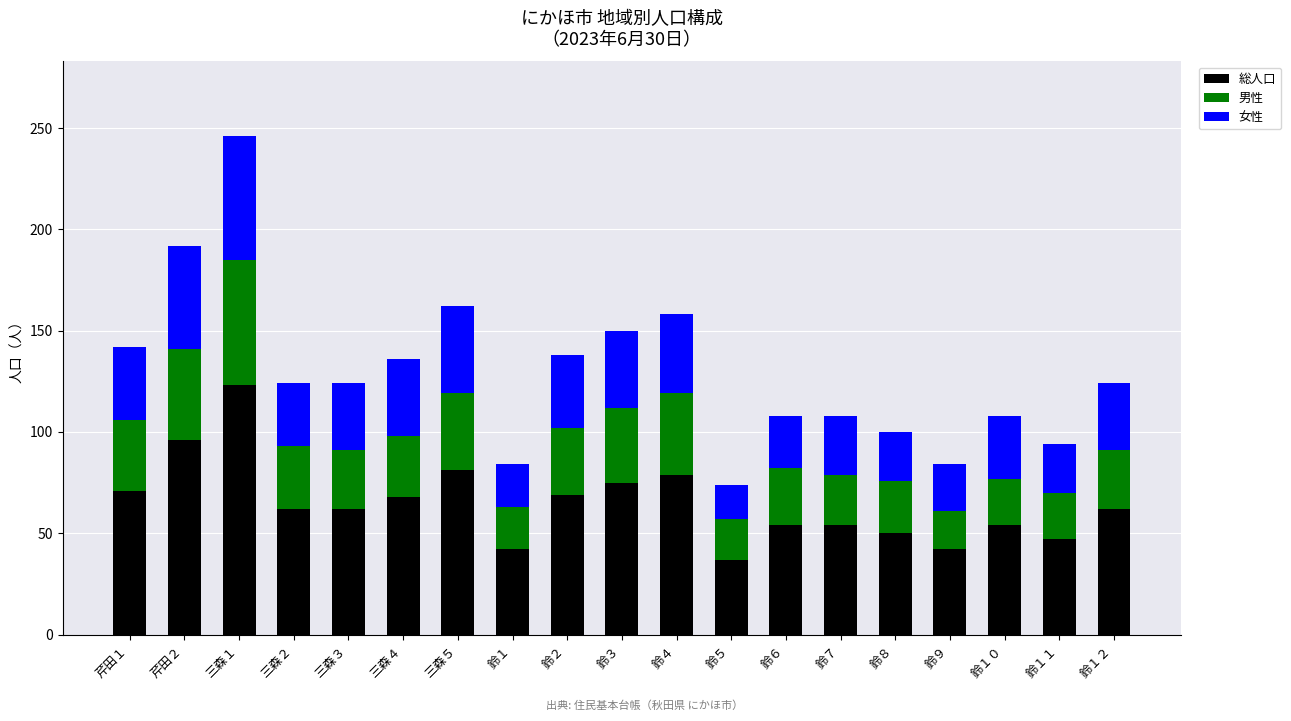

What is the difference between the second highest and minimum values in the 総人口 series?

59